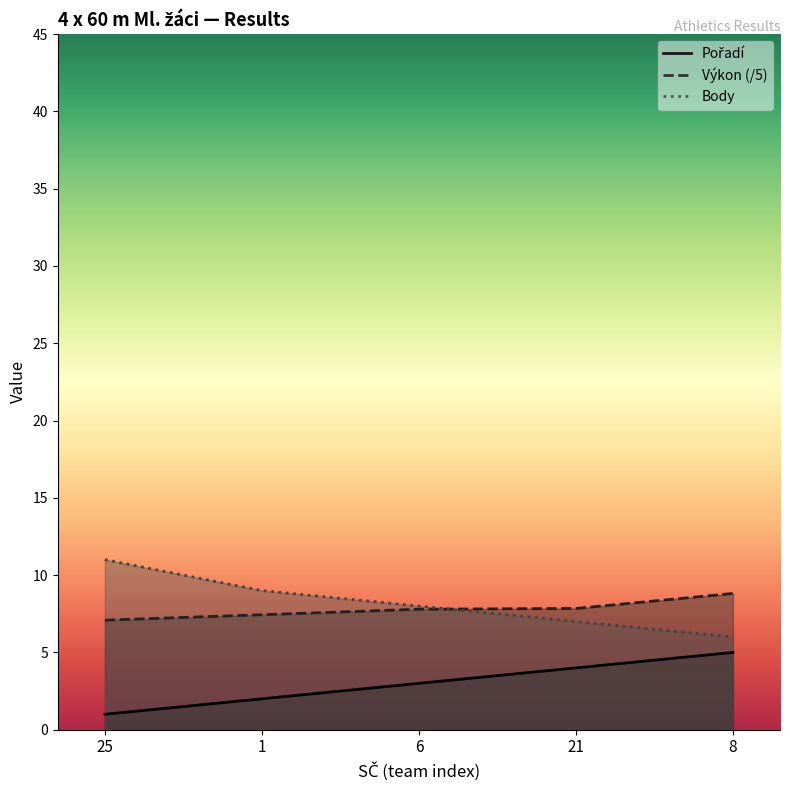

What is the sum of the Pořadí values at 21 and 6?

7.0